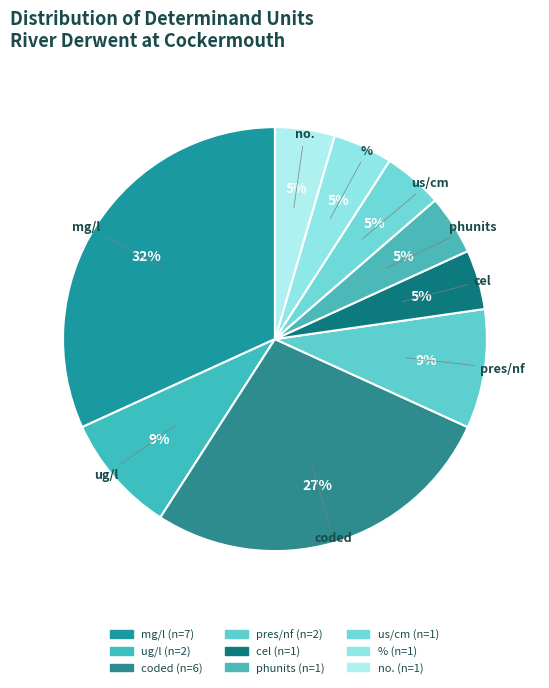

To the nearest percent, what is the average slice percentage?

11%